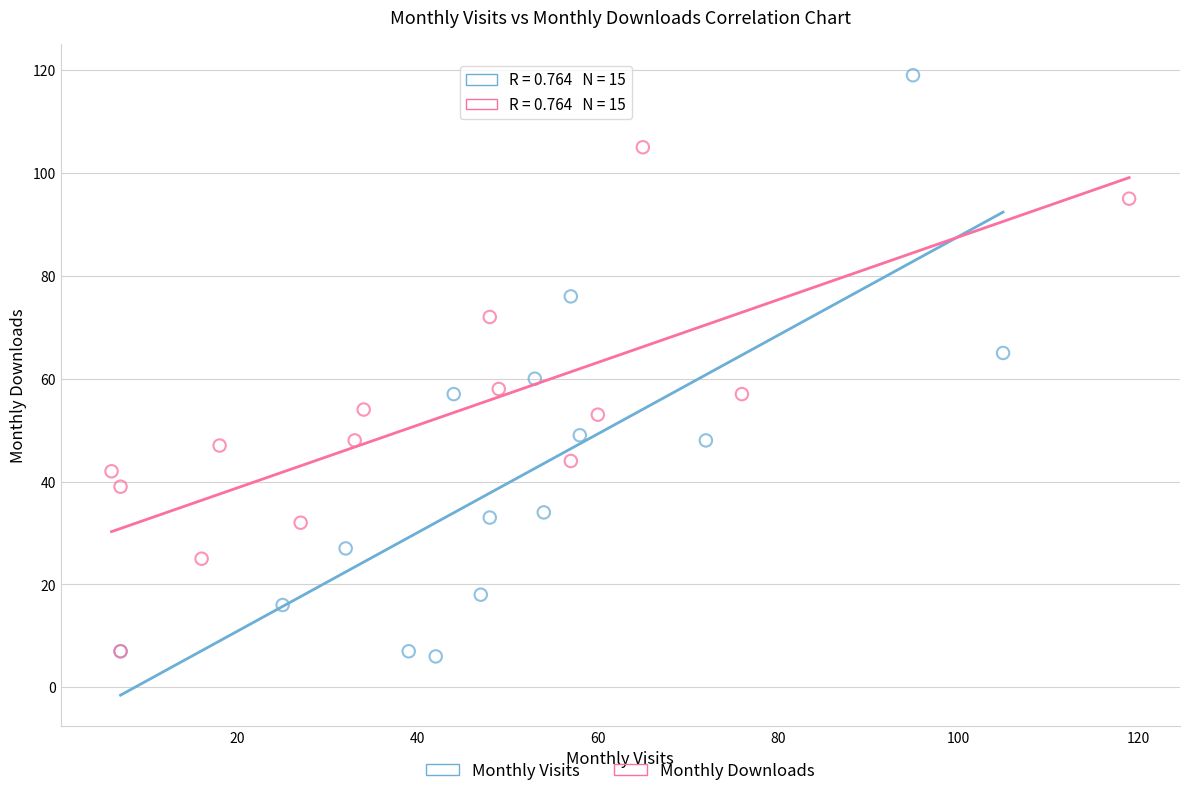

Which series reaches the maximum Y coordinate?

Monthly Visits